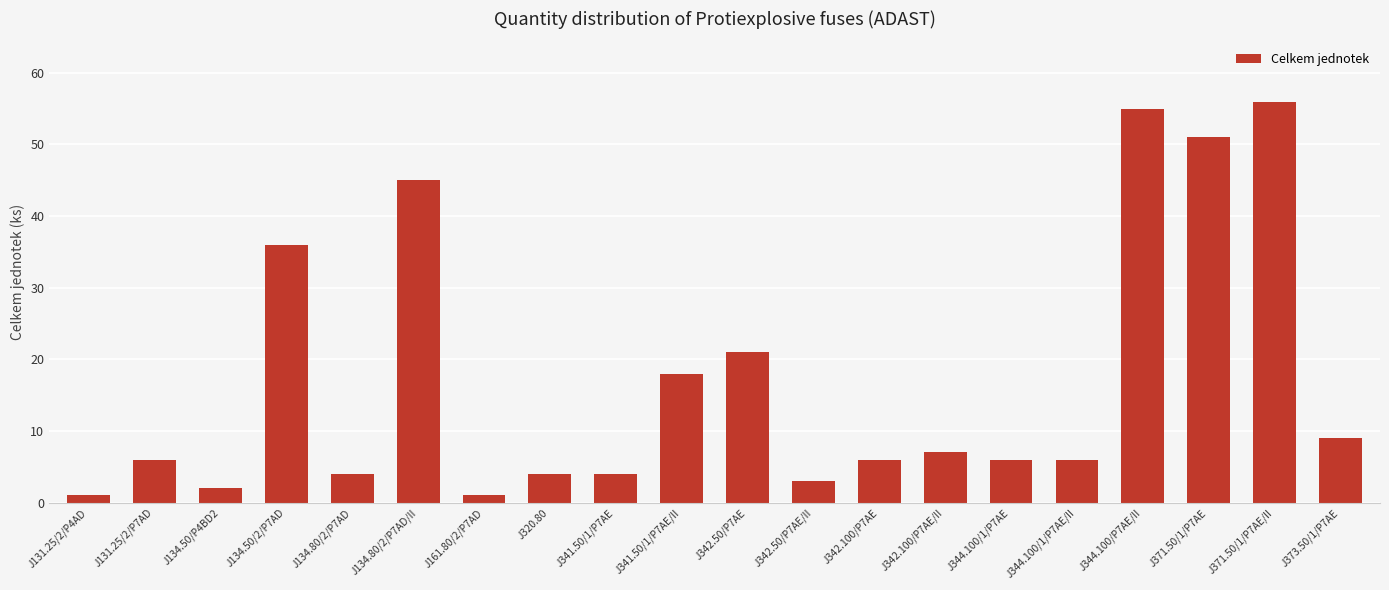

What is the sum of all values?

341